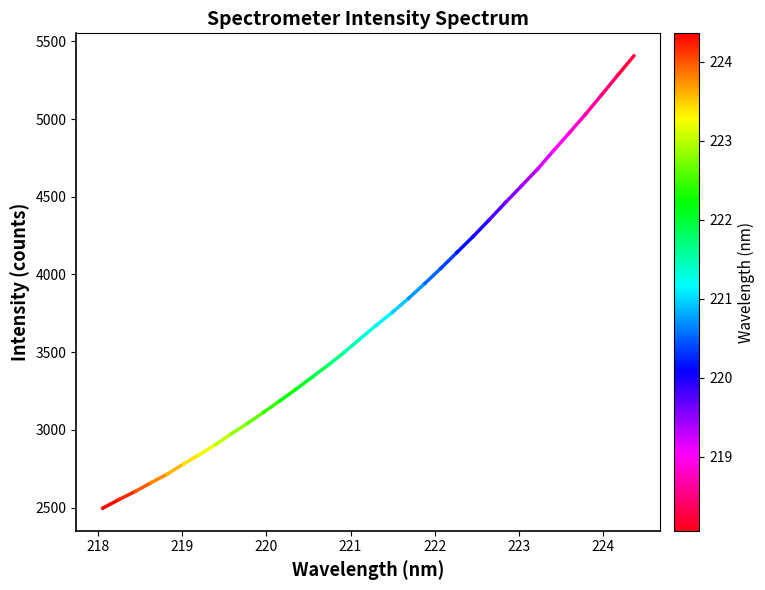

Is this an area chart (filled region under the line)?

No